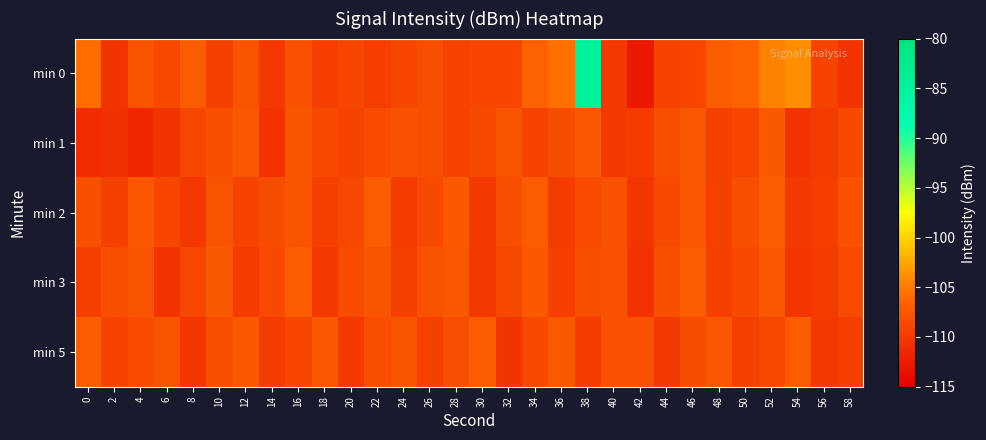

What is the total value across all series at 10?

-540.7